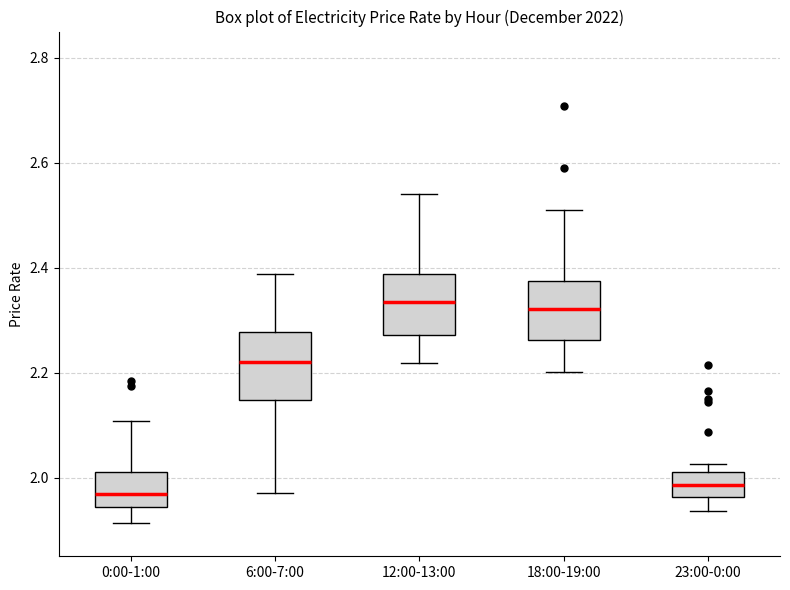

Where is the upper edge of the box for 0:00-1:00 on the y-axis? The values are not printed on the chart, so give them approximately, as read against the axis.

2.02